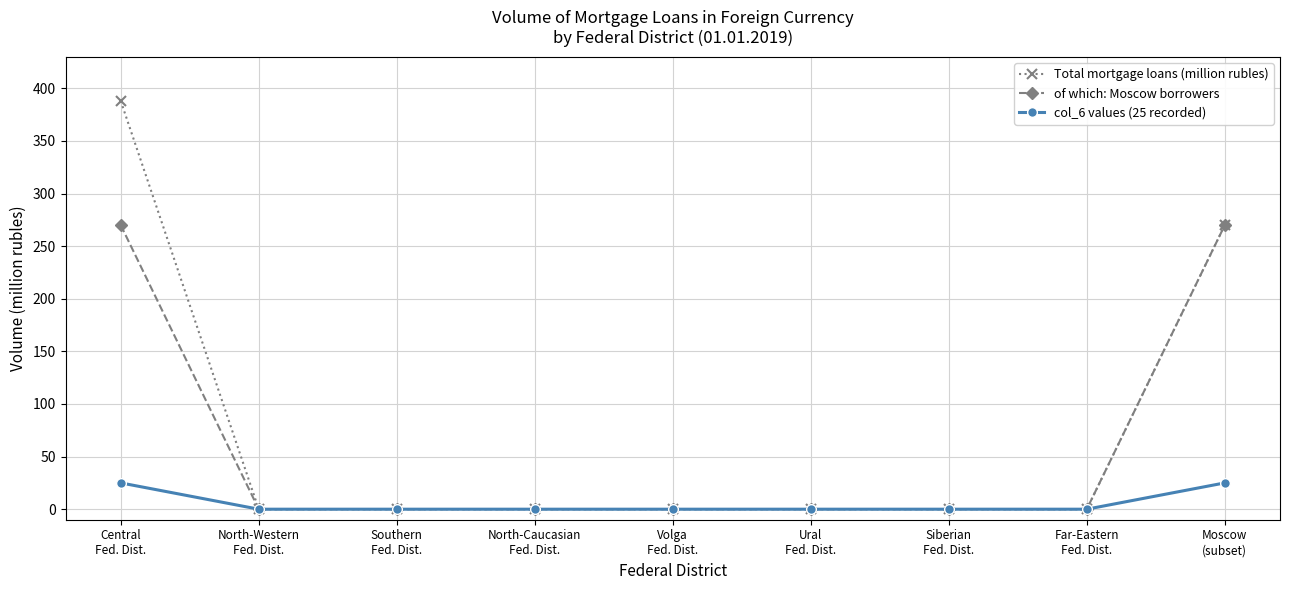

Is it true that Total mortgage loans (million rubles) equals 126 at Southern
Fed. Dist.?

False